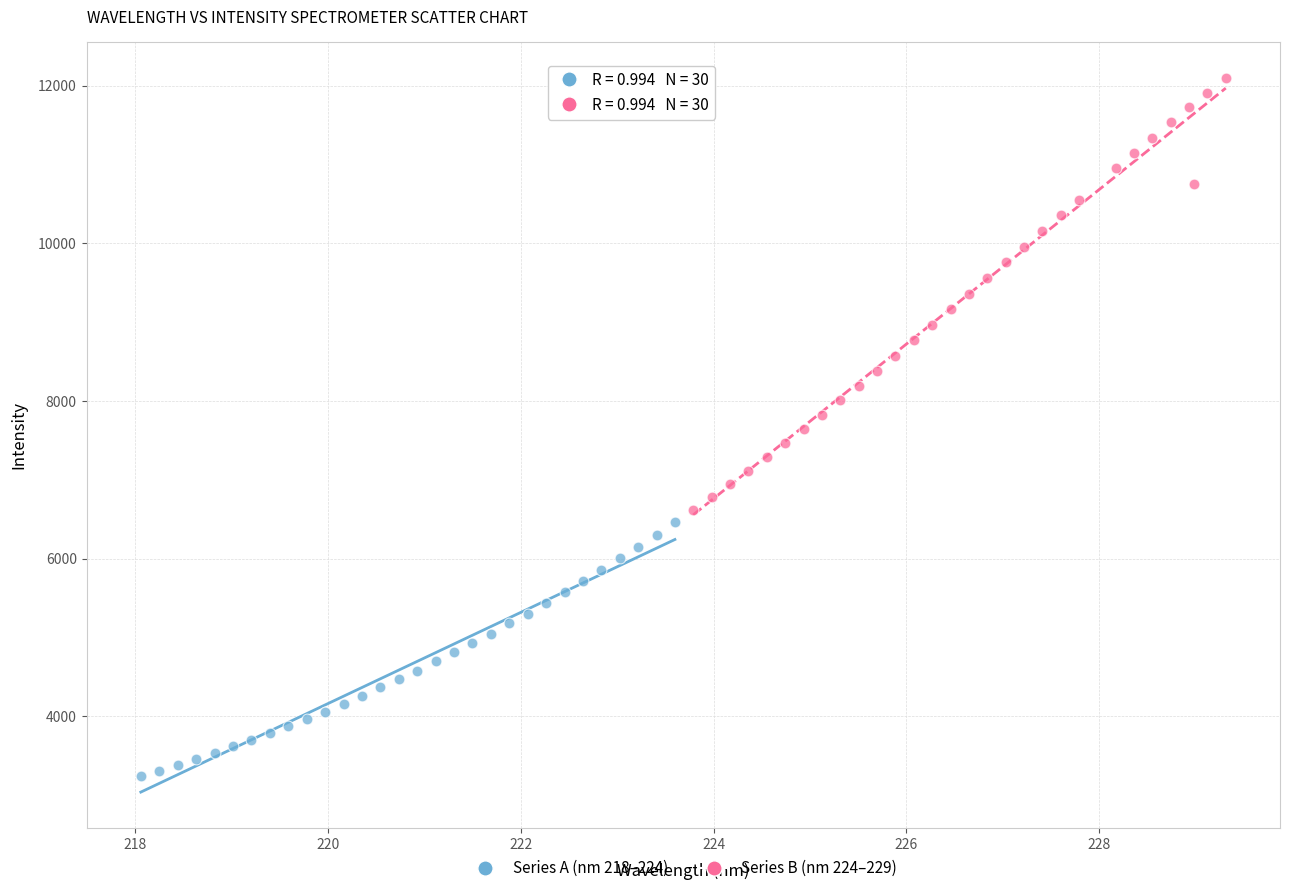

What are all the series names shown in the legend?

Series A (nm 218–224), Series B (nm 224–229)